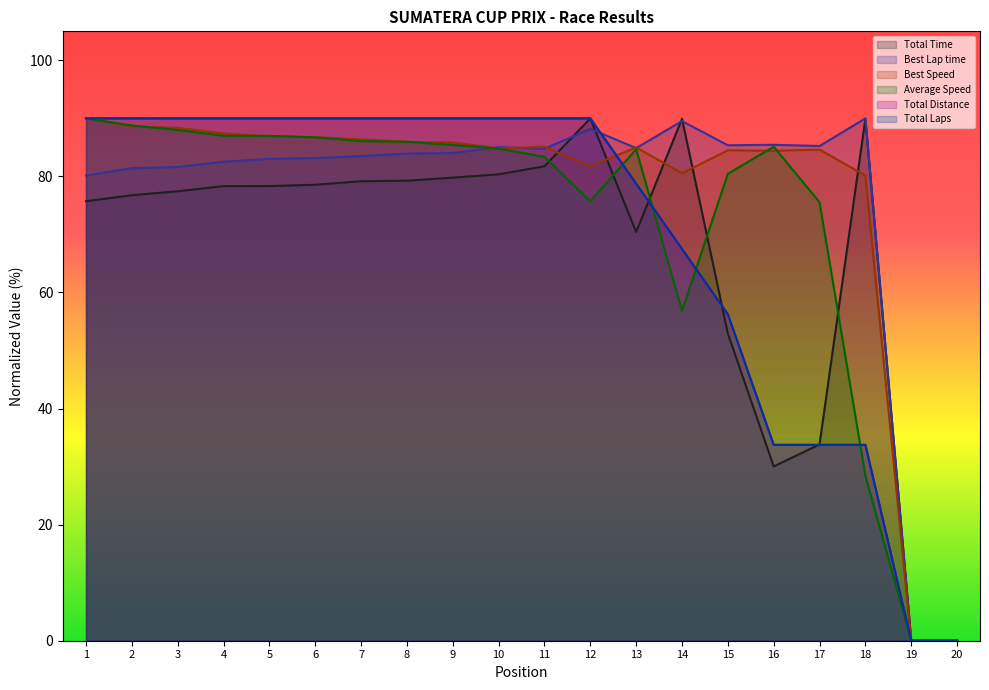

How many data points in Average Speed are less than 85?

10